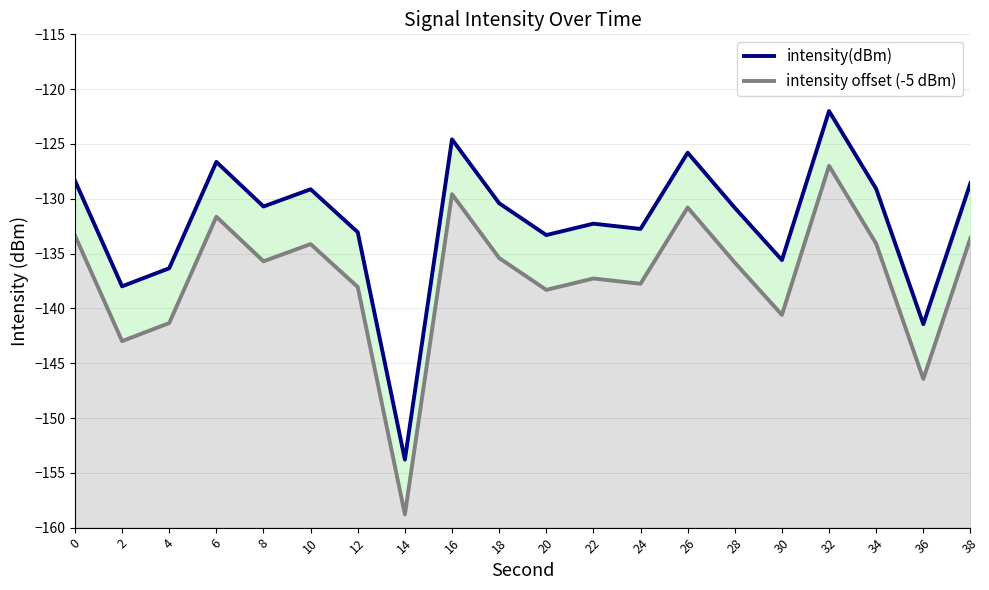

What is the lowest value of the intensity(dBm) series?

-153.8